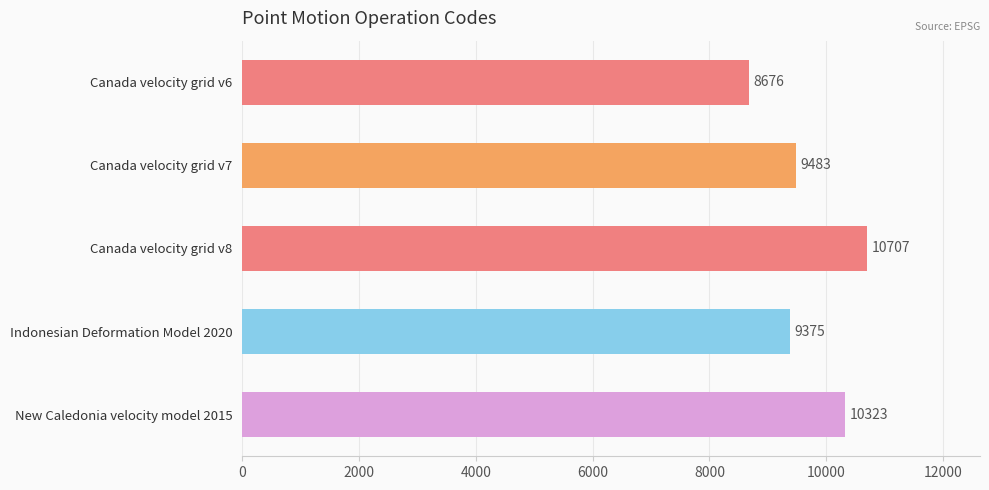

What is the sum of all values?

48564